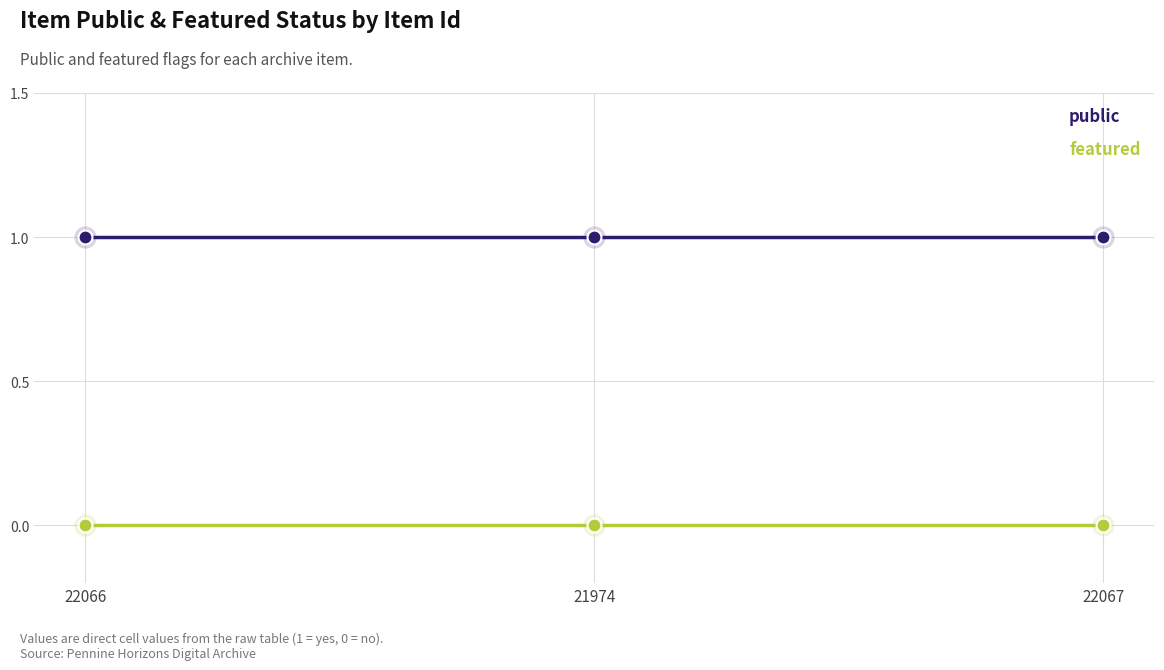

List the series in order of their peak value, highest first.

public, featured